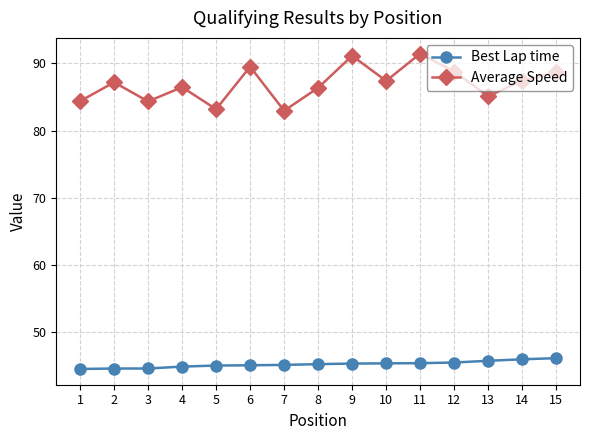

Is this an area chart (filled region under the line)?

No